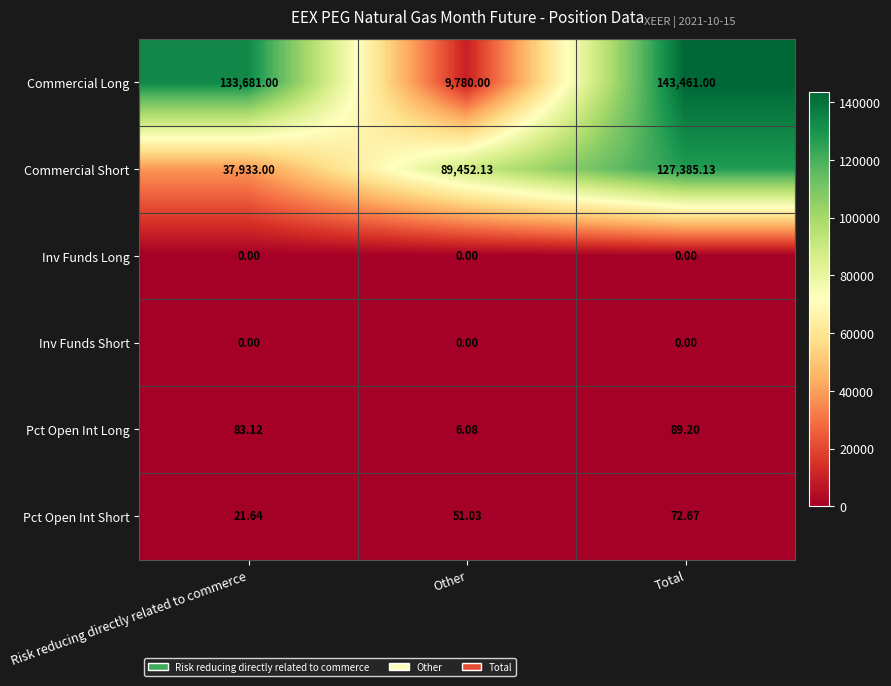

At which category is the sum across all series the highest?

Total